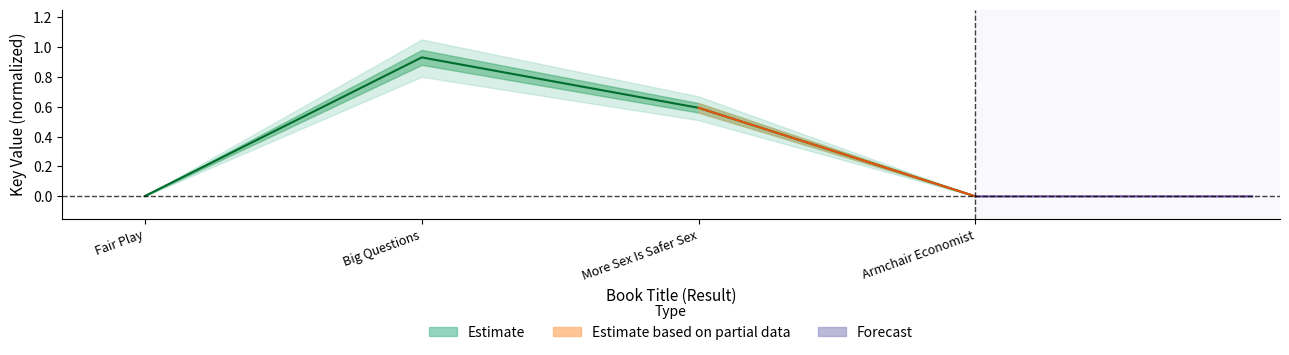

How many points are higher than both their immediate neighbors (excluding endpoints)?

1